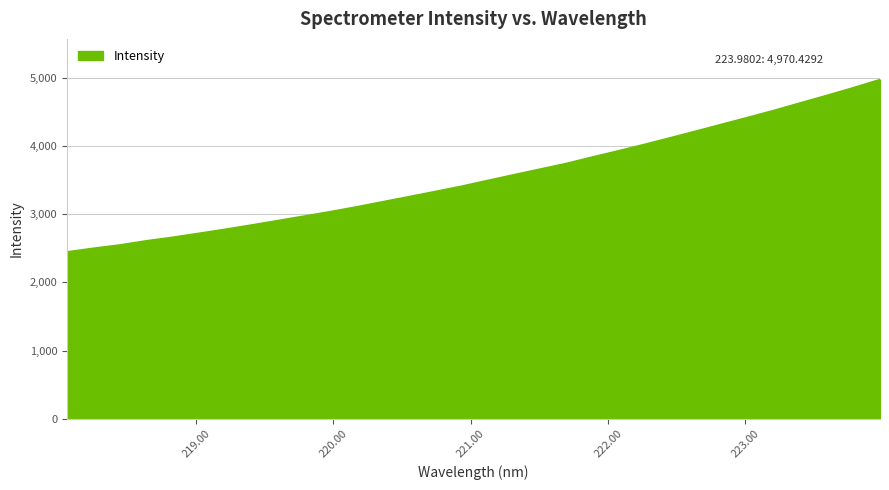

What is the greatest value displayed?

4970.4